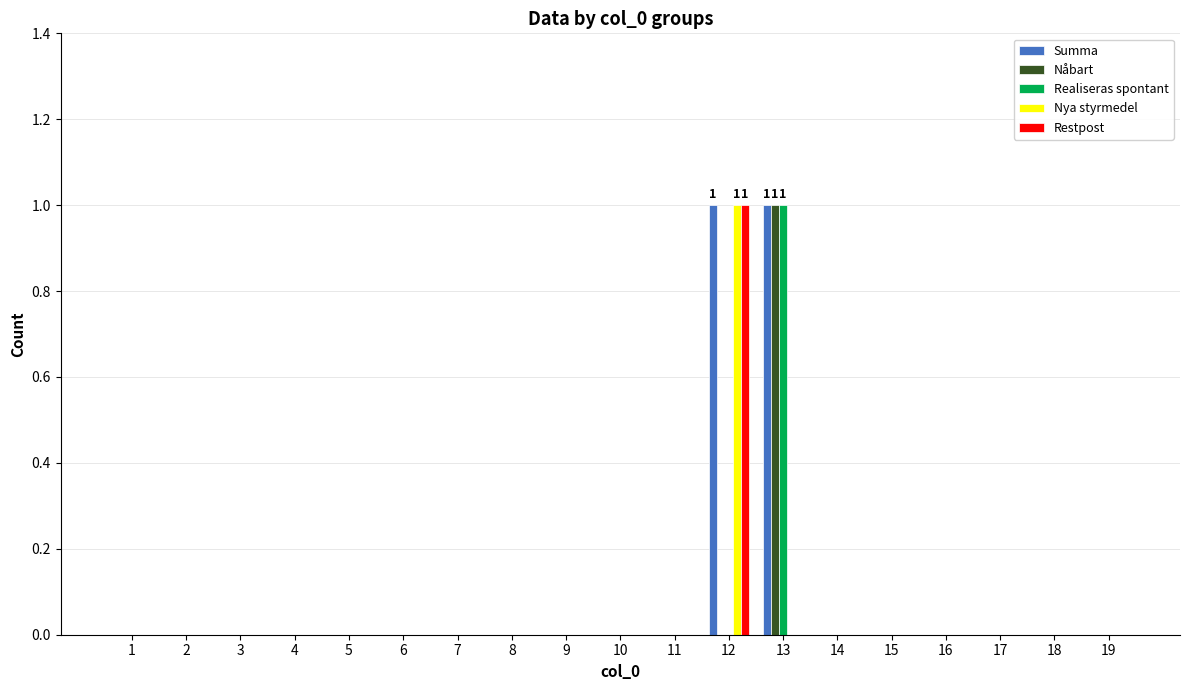

Which category has the highest value in the Nya styrmedel series?

12